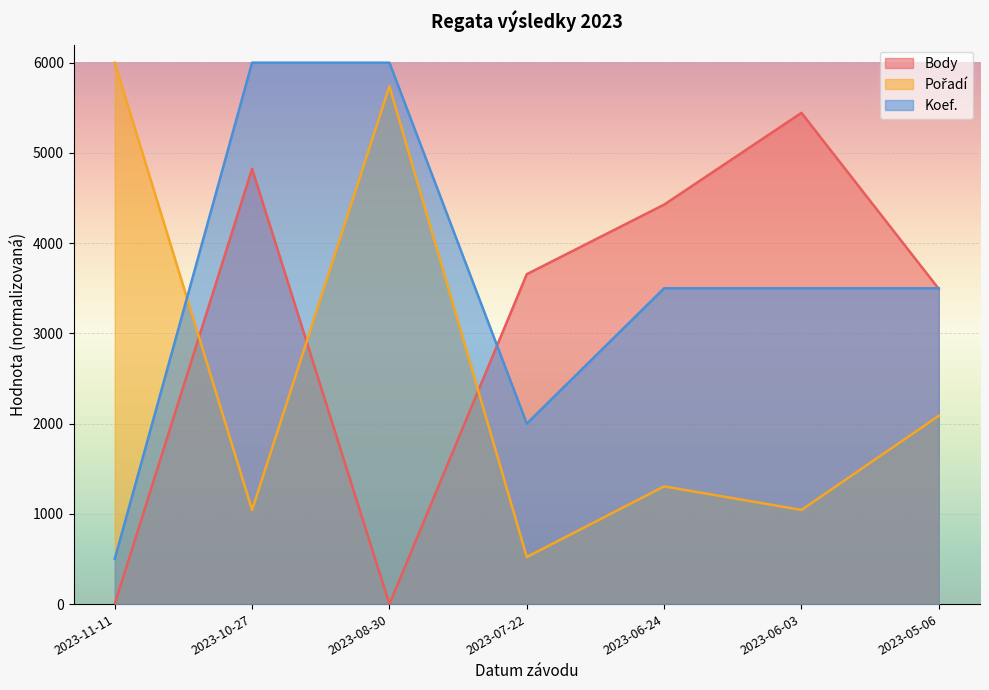

What is the maximum value for Body?

5444.0